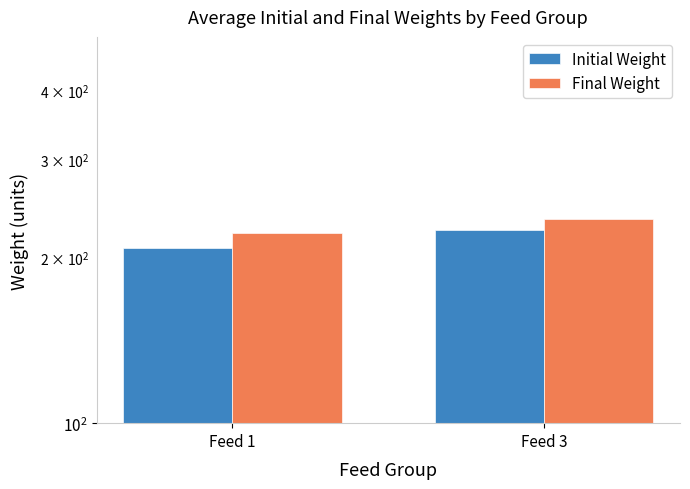

What is the value of the Final Weight bar at the 1st from the left?

220.4